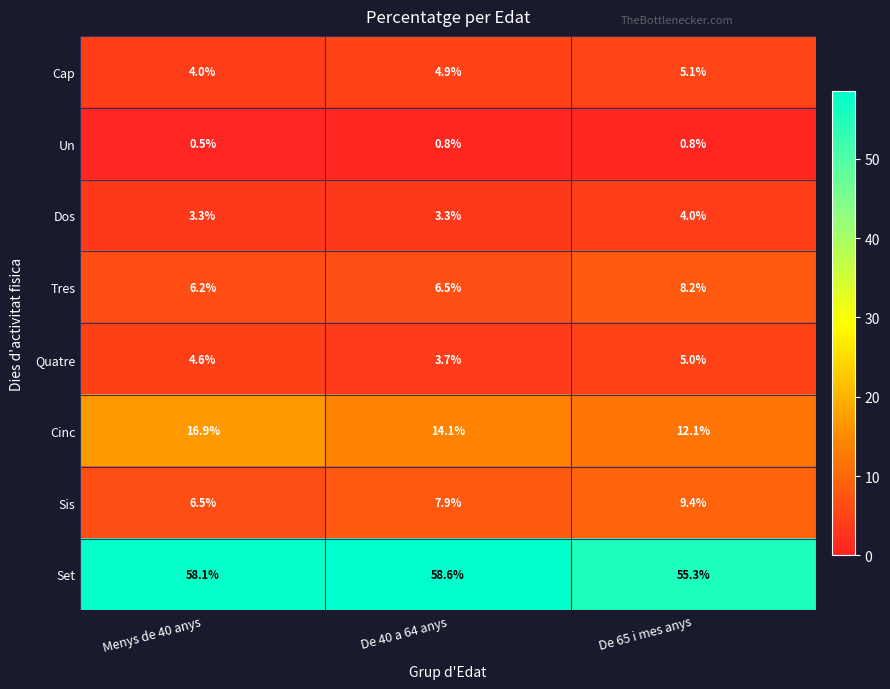

Which series has the largest total across all categories?

Set